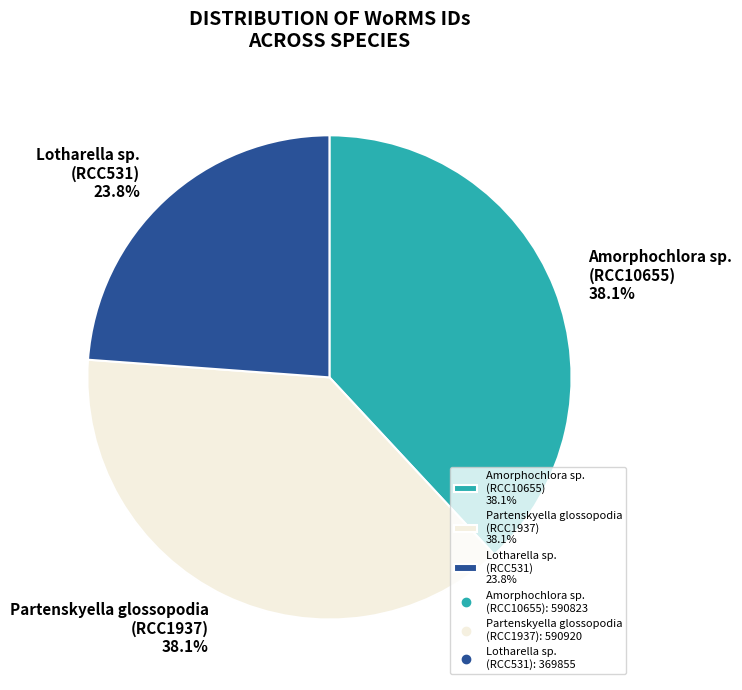

What is the ratio of the value at Partenskyella glossopodia (RCC1937) 38.1% to the value at Lotharella sp. (RCC531) 23.8%?

1.6